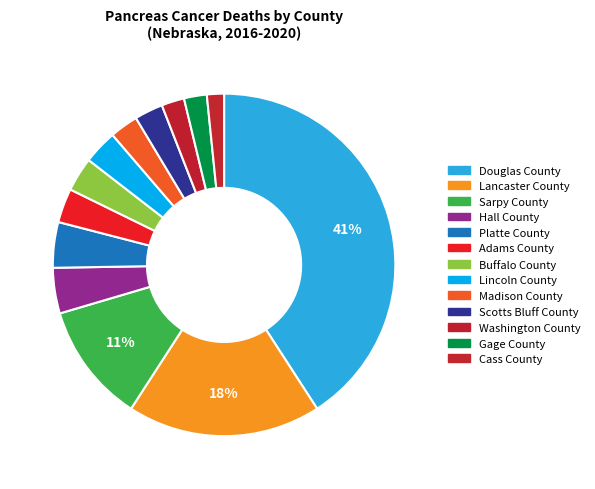

To the nearest percent, what percentage of the pie is Buffalo County?

3%